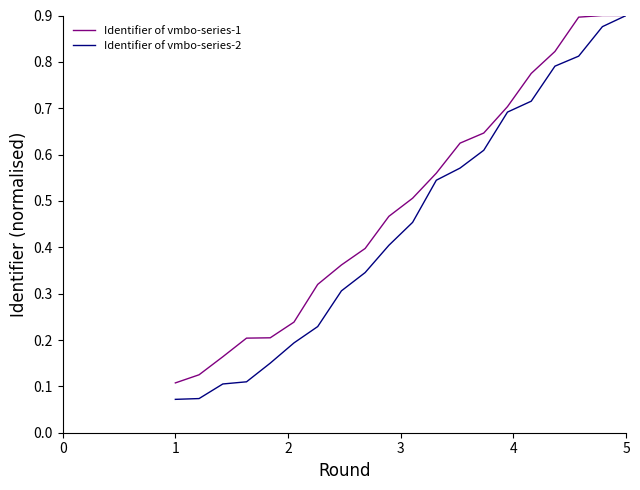

Is this an area chart (filled region under the line)?

No